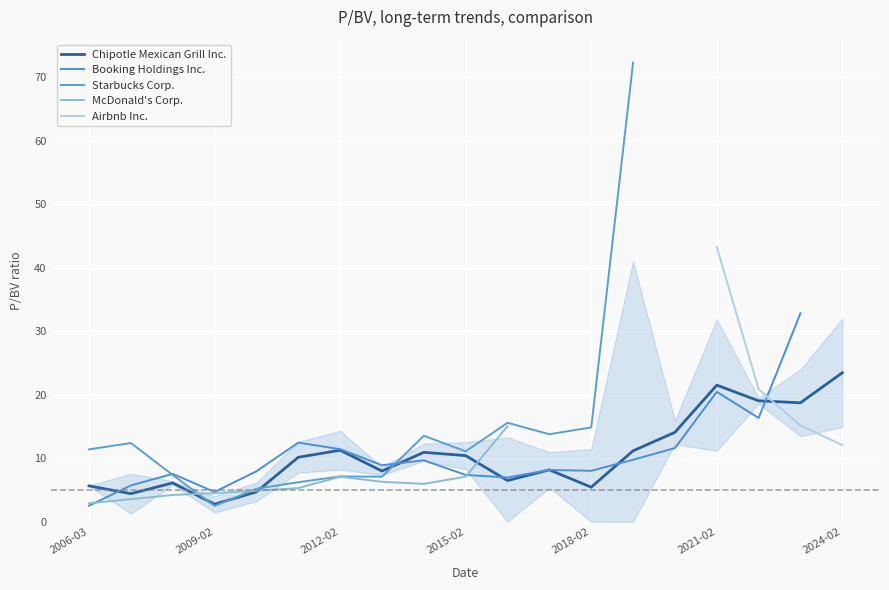

True or false: McDonald's Corp. has a value of 9.0 at 2011-02-17.

False